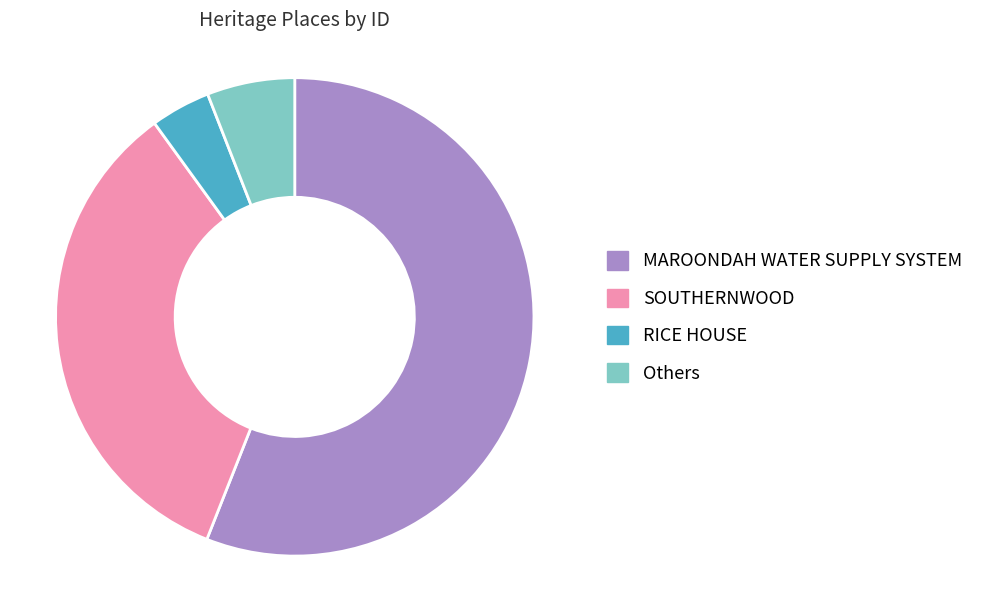

Which slice is the smallest?

RICE HOUSE